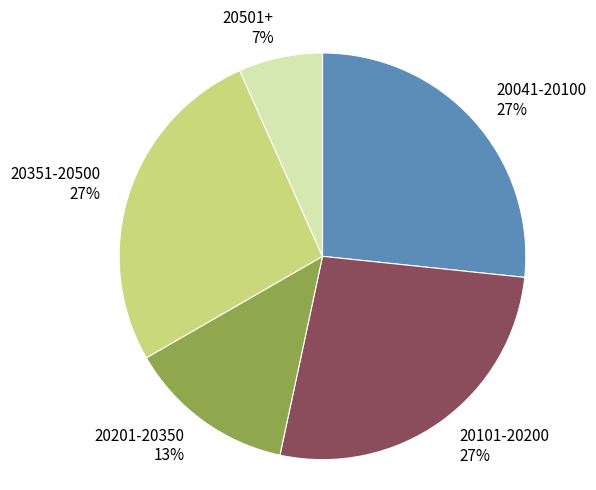

Is the sum of 20201-20350 and 20101-20200 greater than half?

No